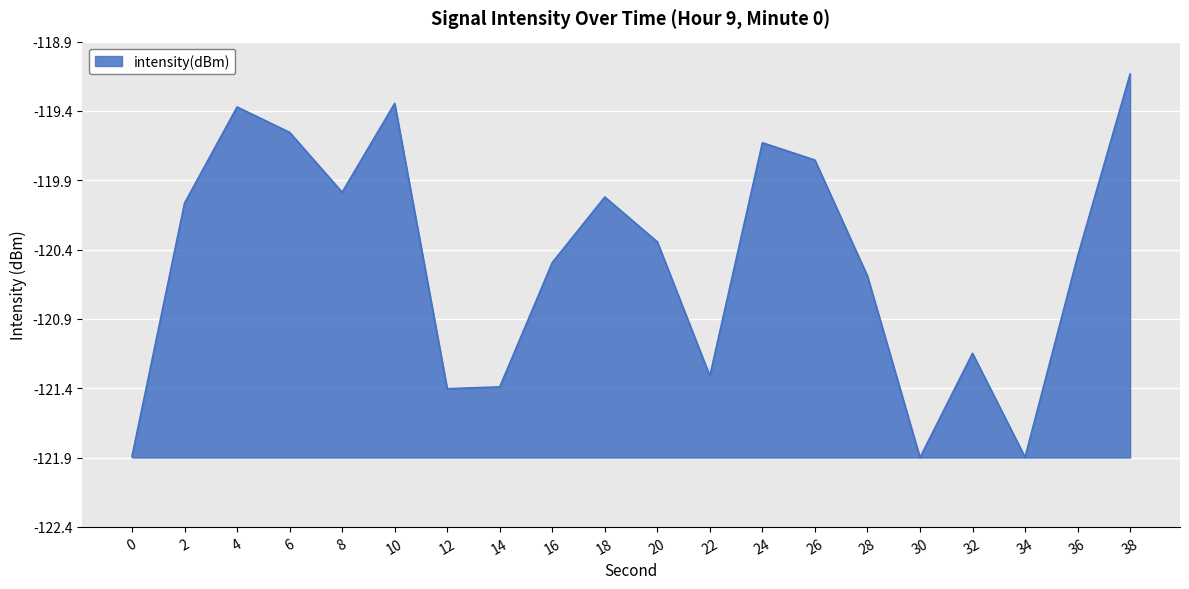

Is this an area chart (filled region under the line)?

Yes